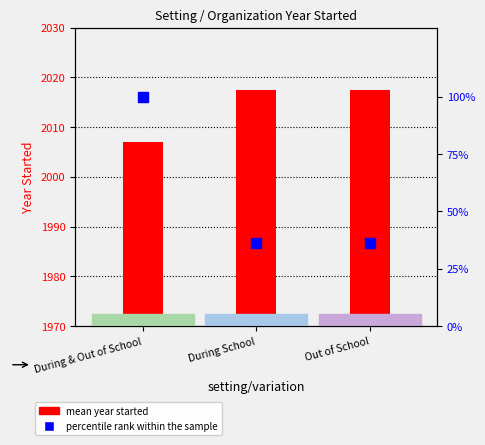

Which series has the widest spread of Y values?

percentile rank within the sample